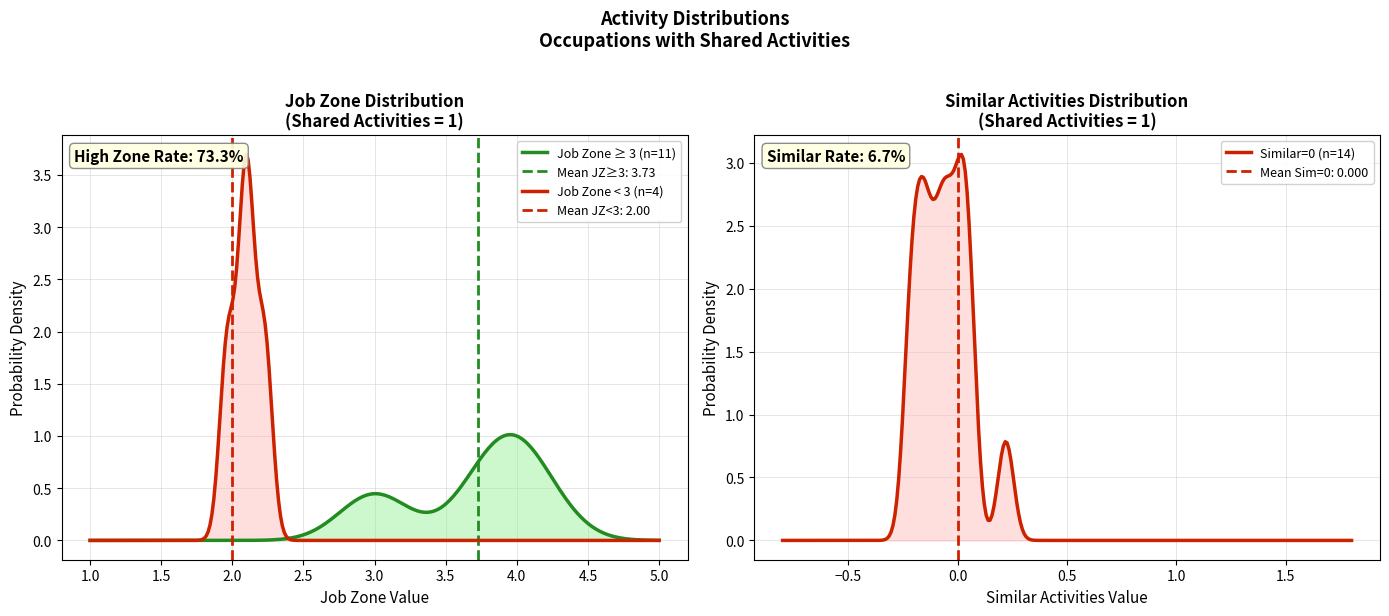

The value of Job Zone at Parts Salespersons is 2. True or false?

True